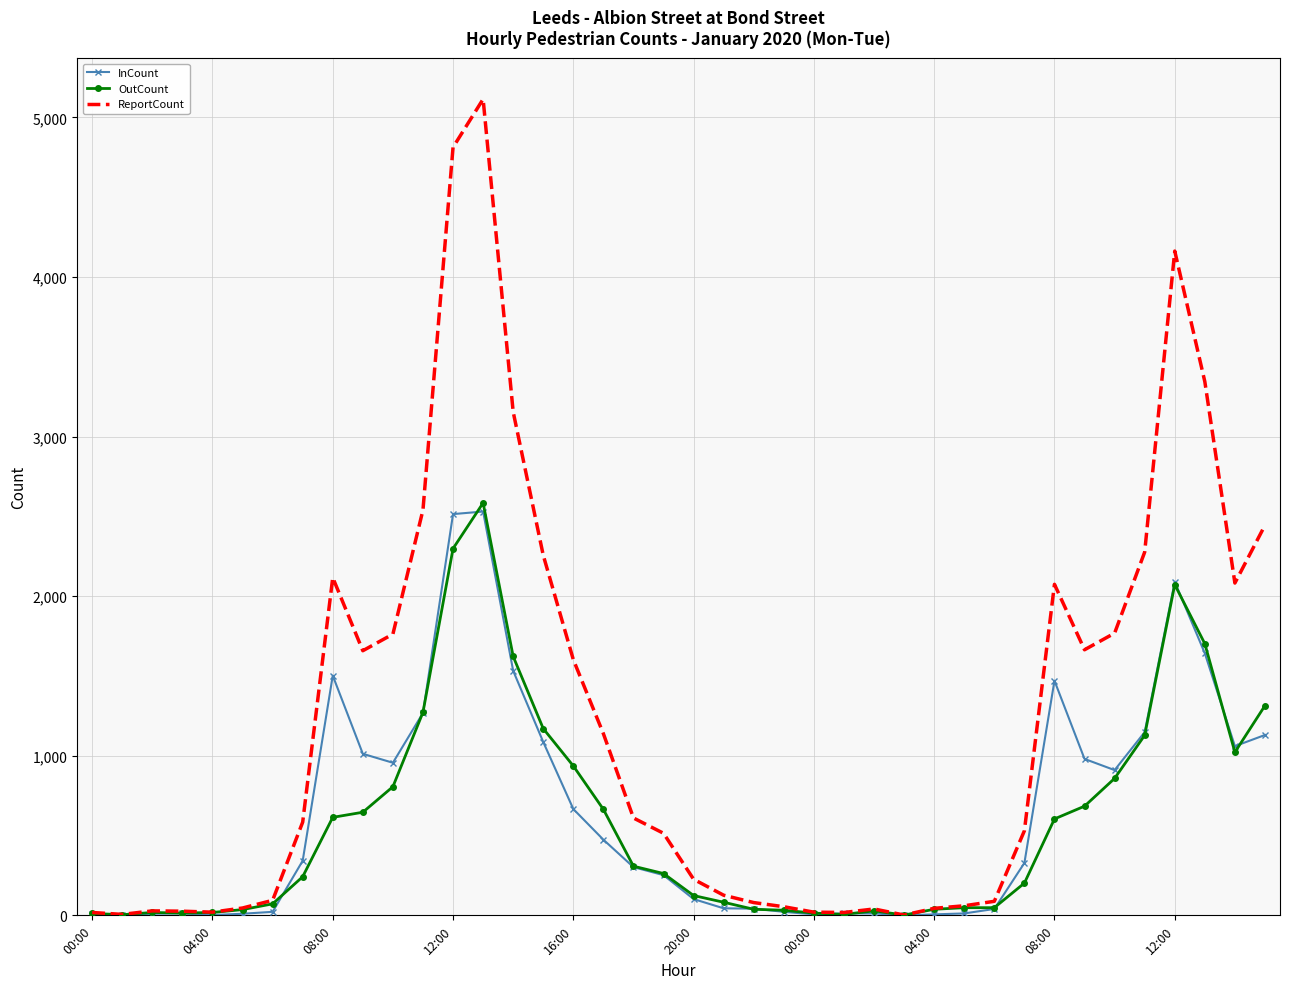

What is the difference between the maximum and second lowest values in the OutCount series?

2580